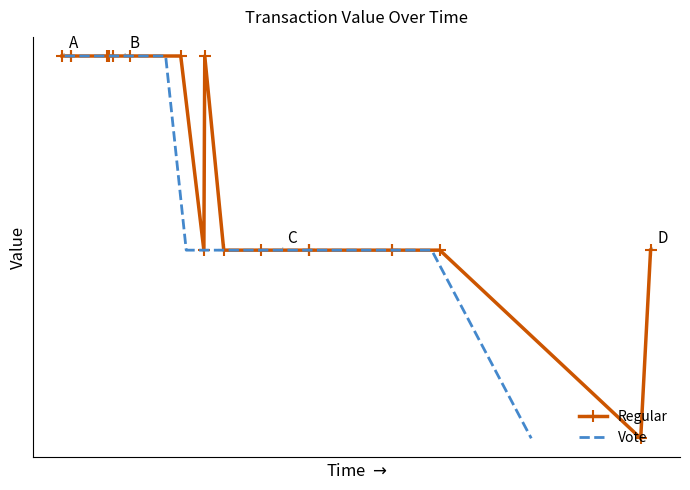

What is the value of the 38th point from the left?

6.0